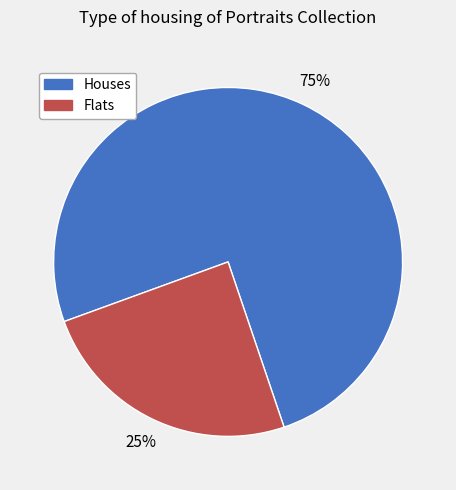

To the nearest percent, what is the average slice percentage?

50%